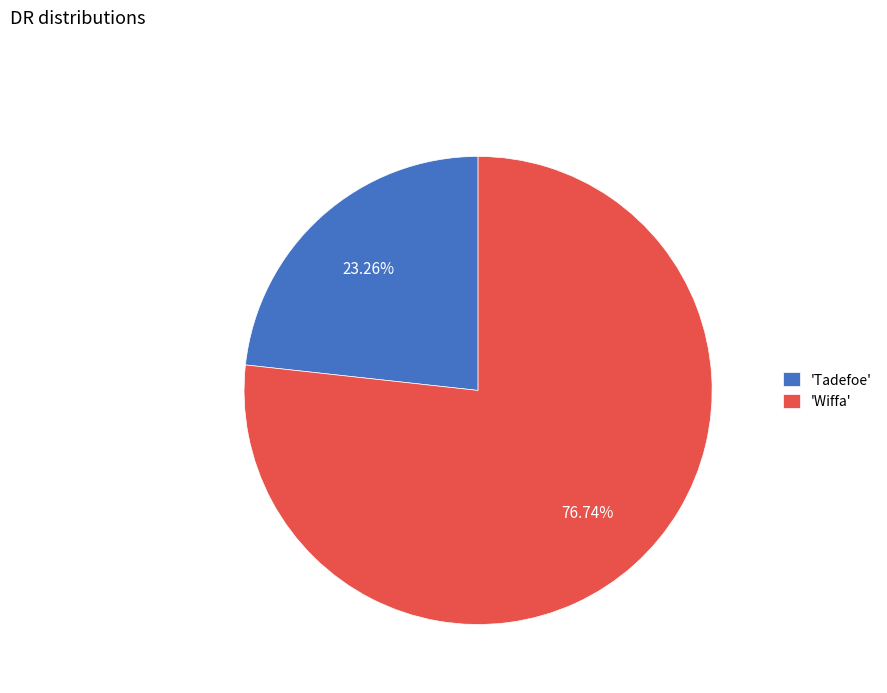

Does 'Tadefoe' account for over 50% of the chart?

No